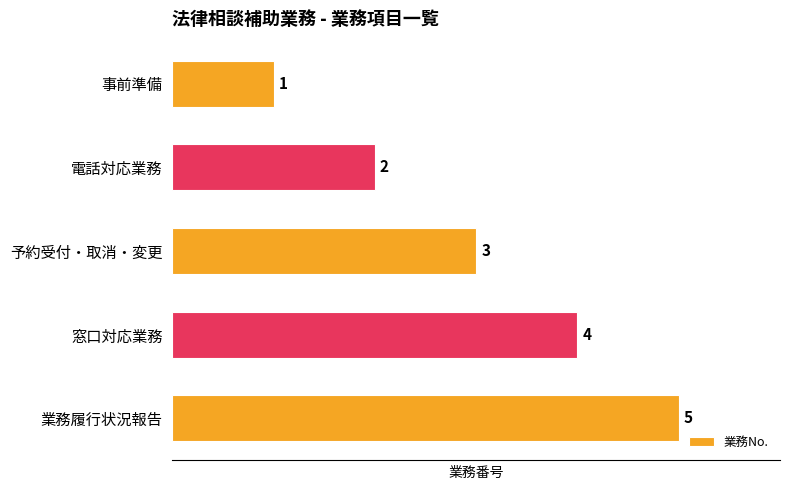

List the labels in order of value, largest first.

業務履行状況報告, 窓口対応業務, 予約受付・取消・変更, 電話対応業務, 事前準備